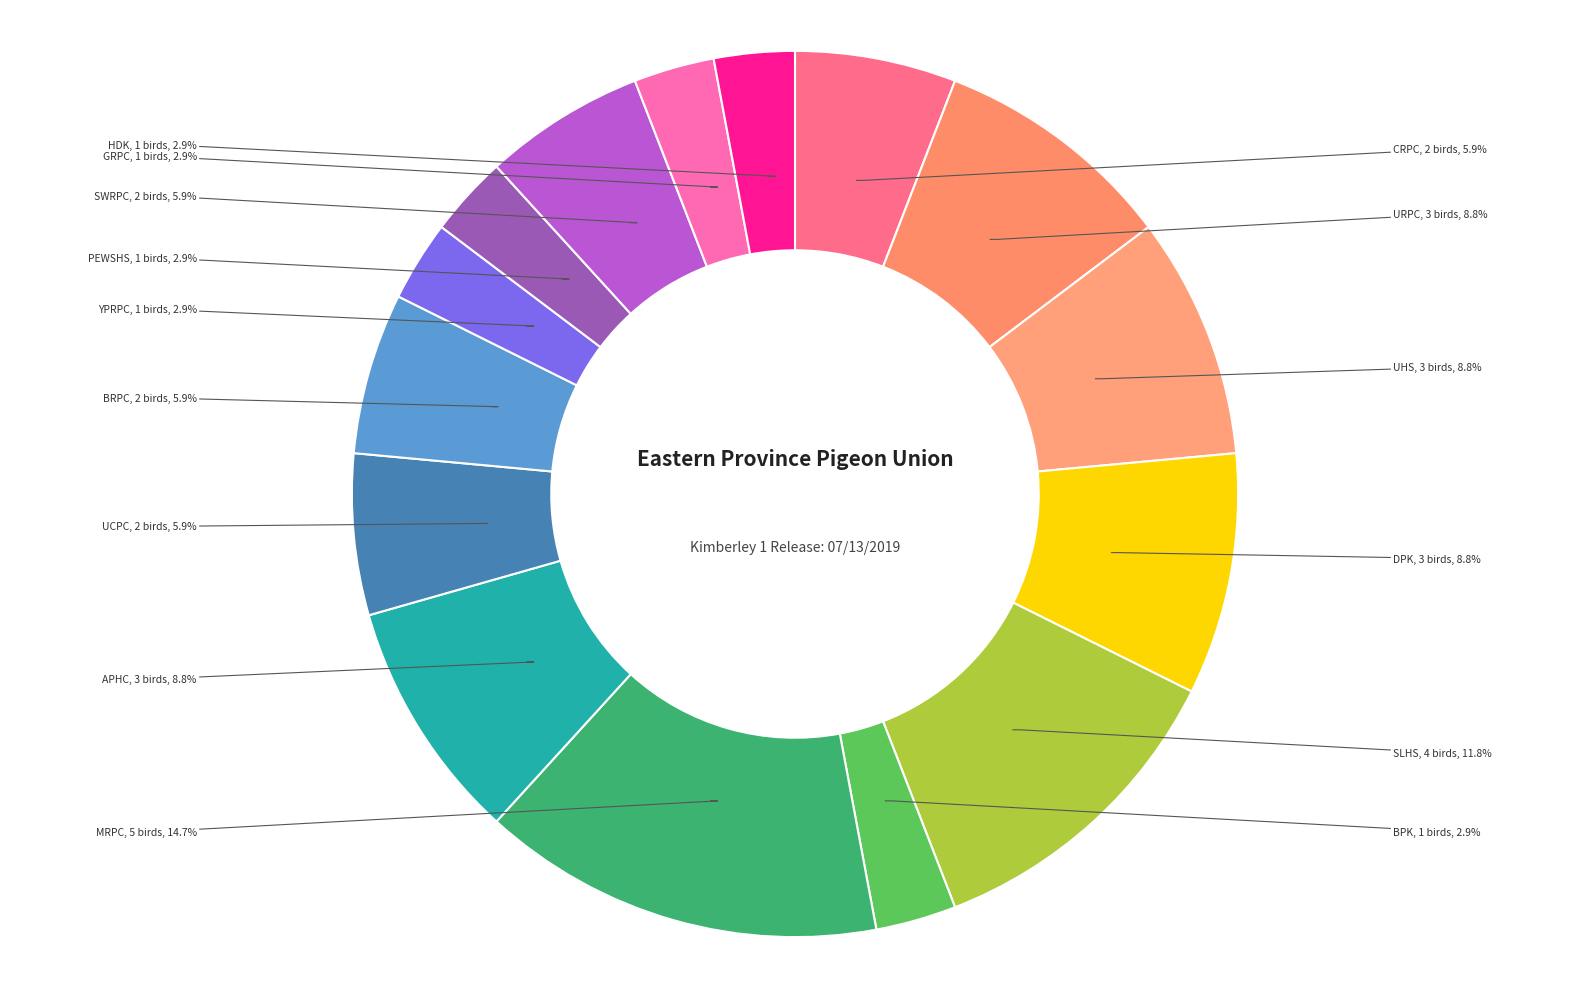

Count the number of slices in the pie.

15